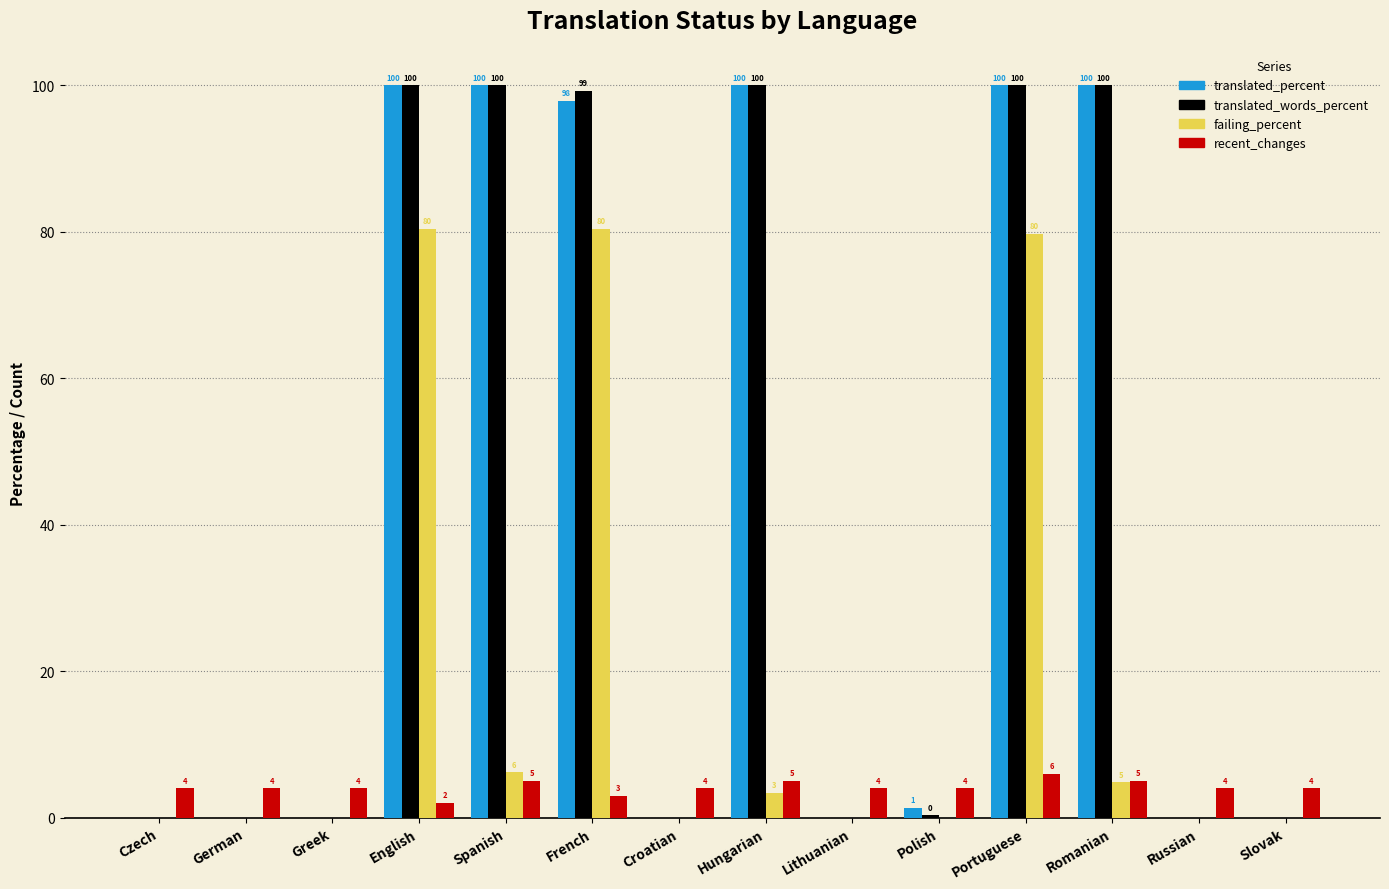

The translated_percent series shows 28.9 at English. True or false?

False